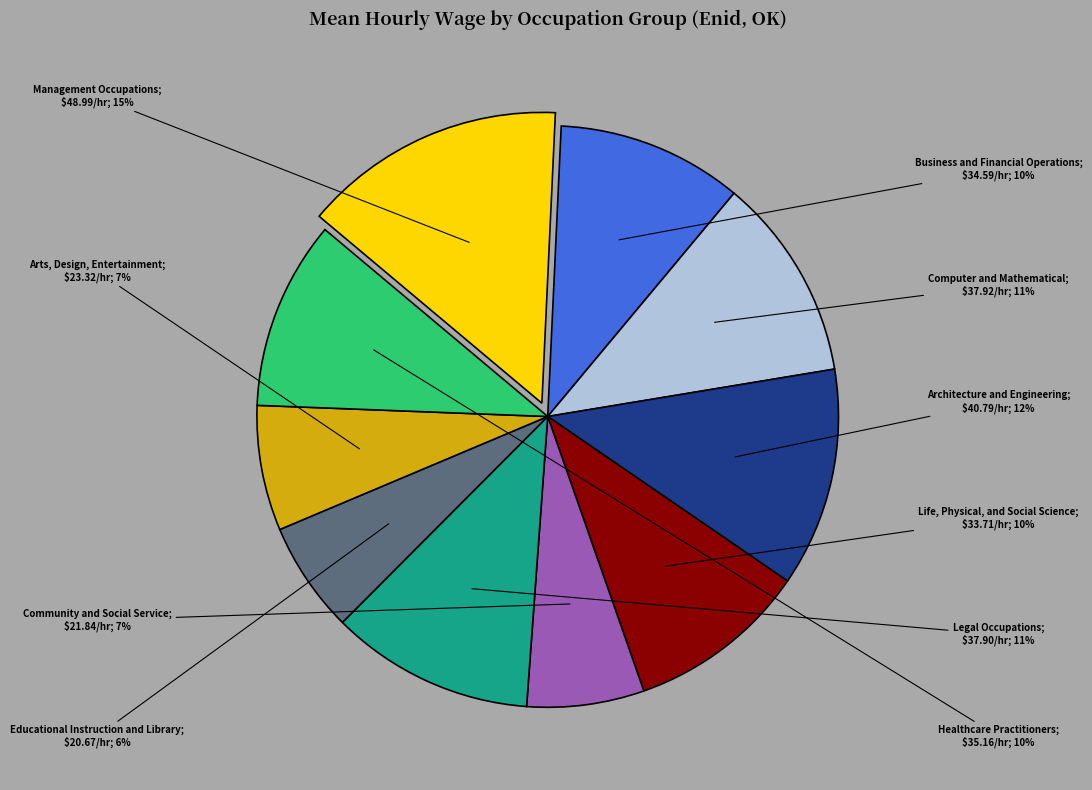

To the nearest percent, what is the average slice percentage?

10%